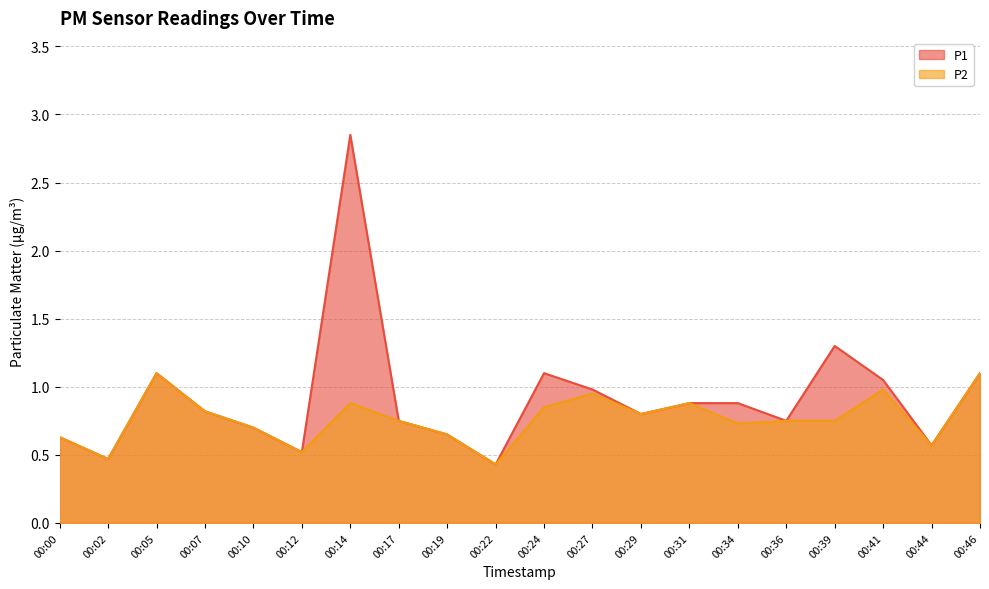

How many interior local peaks does the P2 series have?

5